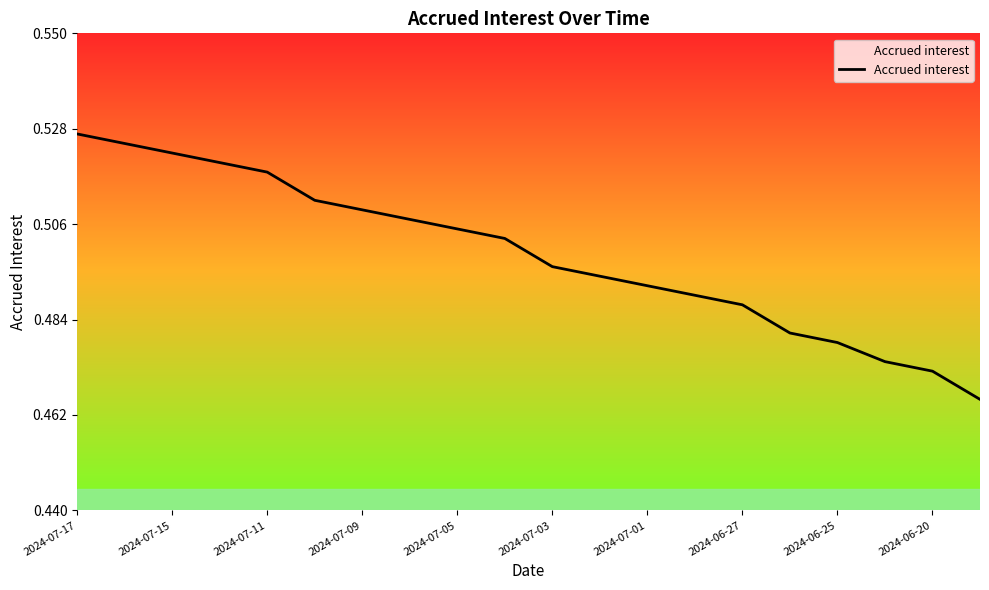

True or false: the data shows 0.1 at 2024-06-20.

False